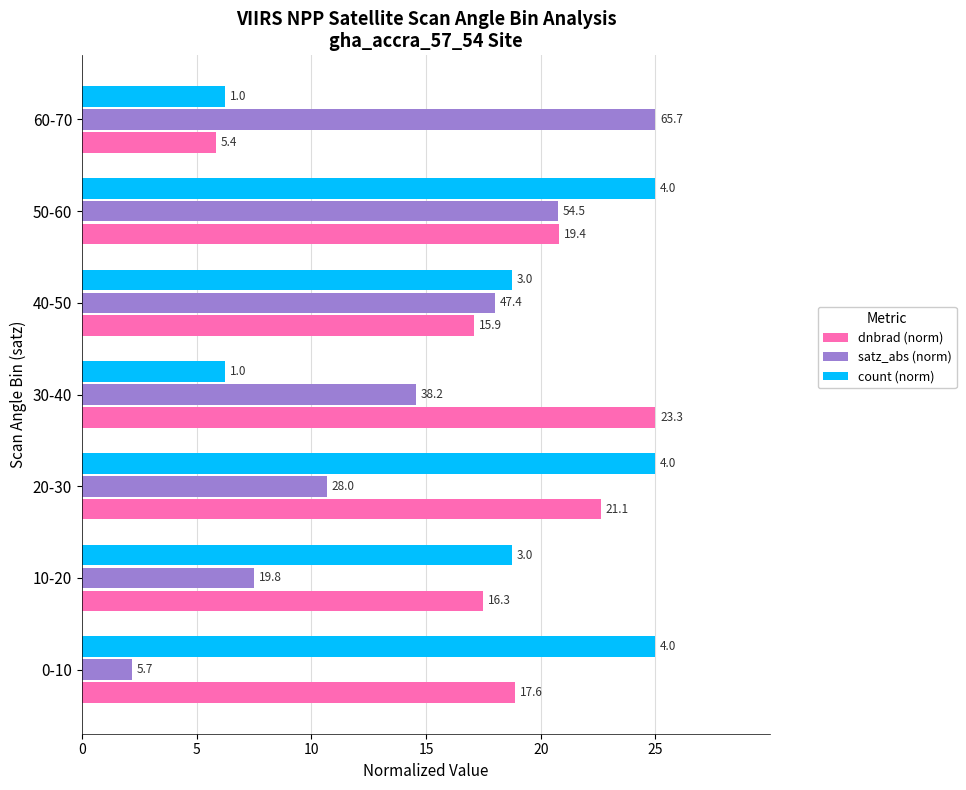

What are all the series names shown in the legend?

dnbrad (norm), satz_abs (norm), count (norm)